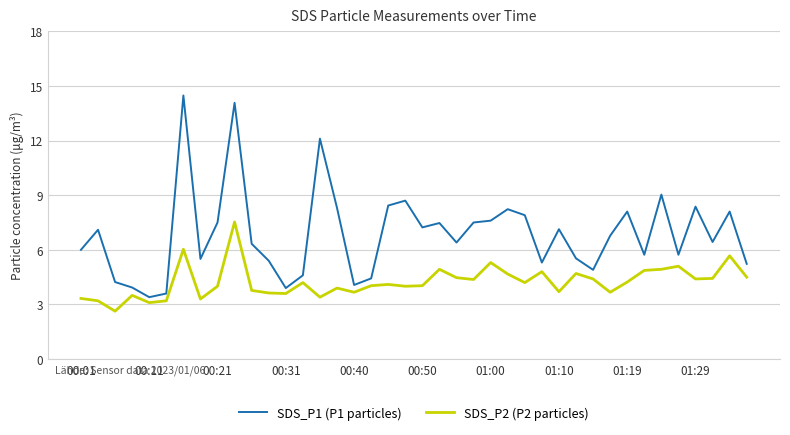

How many lines are shown in the chart?

2